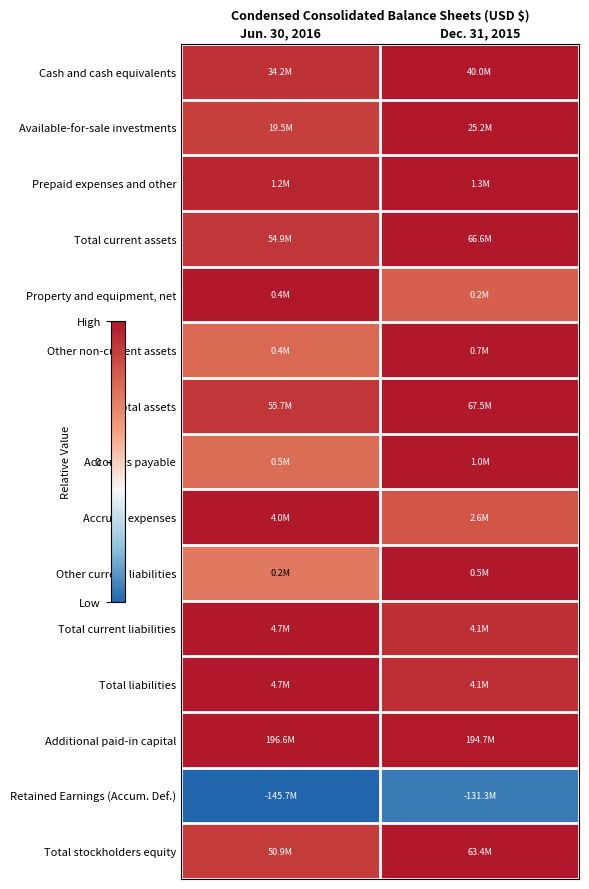

What is the greatest value displayed?

1.0